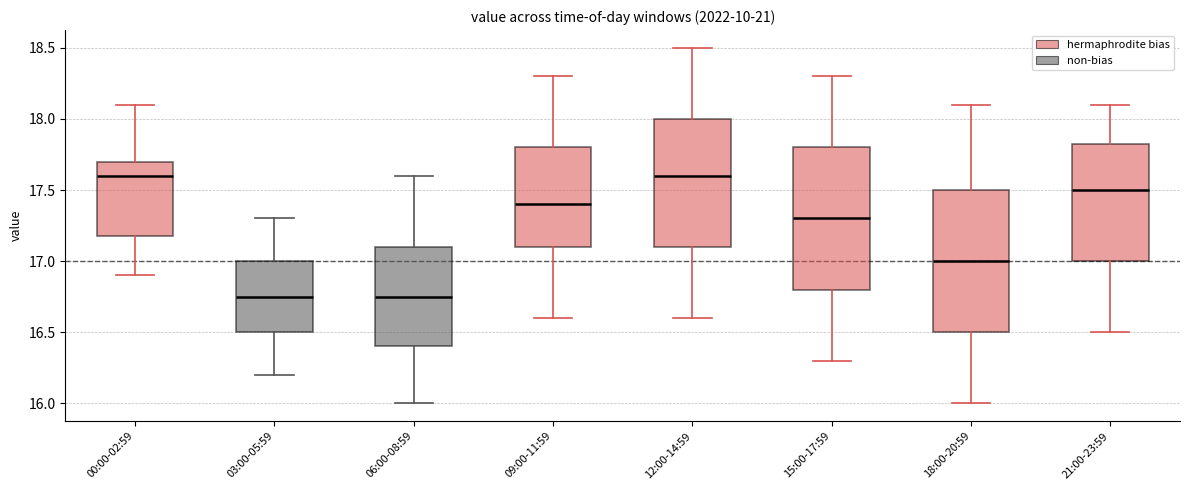

Reading left to right, read every box against the y-axis: the position of its median line, the range the box covers, and the ends of its whiskers. The values are not printed on the chart, so give them approximately, as read against the axis.

00:00-02:59: median 17.60, box 17.20 to 17.70, whiskers 16.90 to 18.10
03:00-05:59: median 16.75, box 16.50 to 17.00, whiskers 16.20 to 17.30
06:00-08:59: median 16.75, box 16.40 to 17.10, whiskers 16.00 to 17.60
09:00-11:59: median 17.40, box 17.10 to 17.80, whiskers 16.60 to 18.30
12:00-14:59: median 17.60, box 17.10 to 18.00, whiskers 16.60 to 18.50
15:00-17:59: median 17.30, box 16.80 to 17.80, whiskers 16.30 to 18.30
18:00-20:59: median 17.00, box 16.50 to 17.50, whiskers 16.00 to 18.10
21:00-23:59: median 17.50, box 17.00 to 17.85, whiskers 16.50 to 18.10